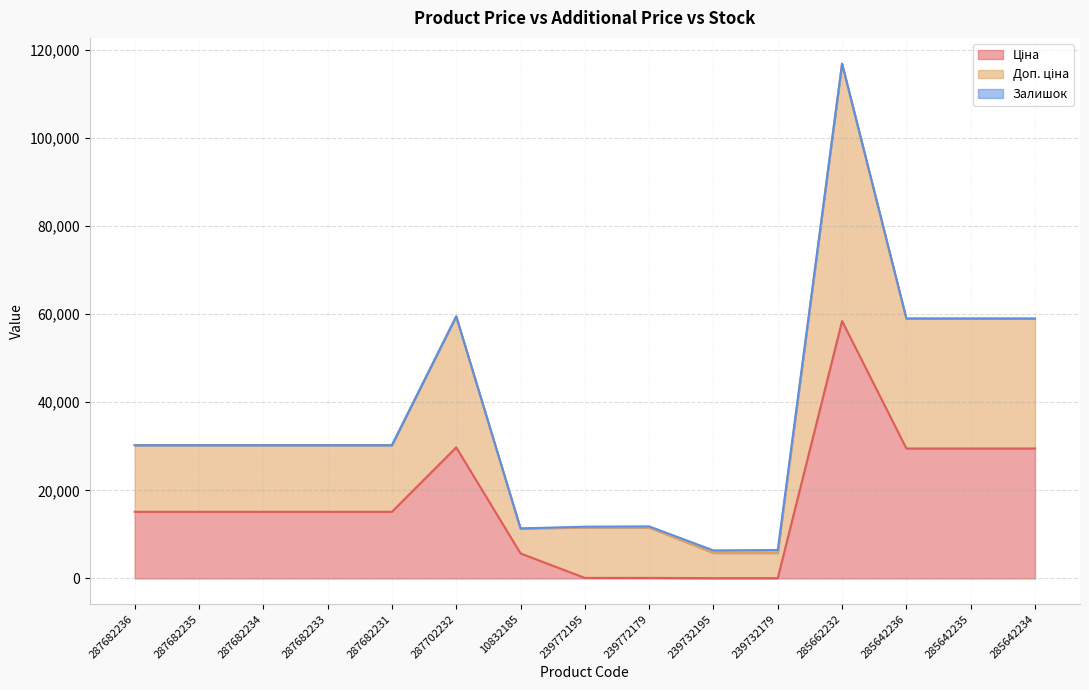

What is the spread (max minus min) of values at 10832185?

5675.8